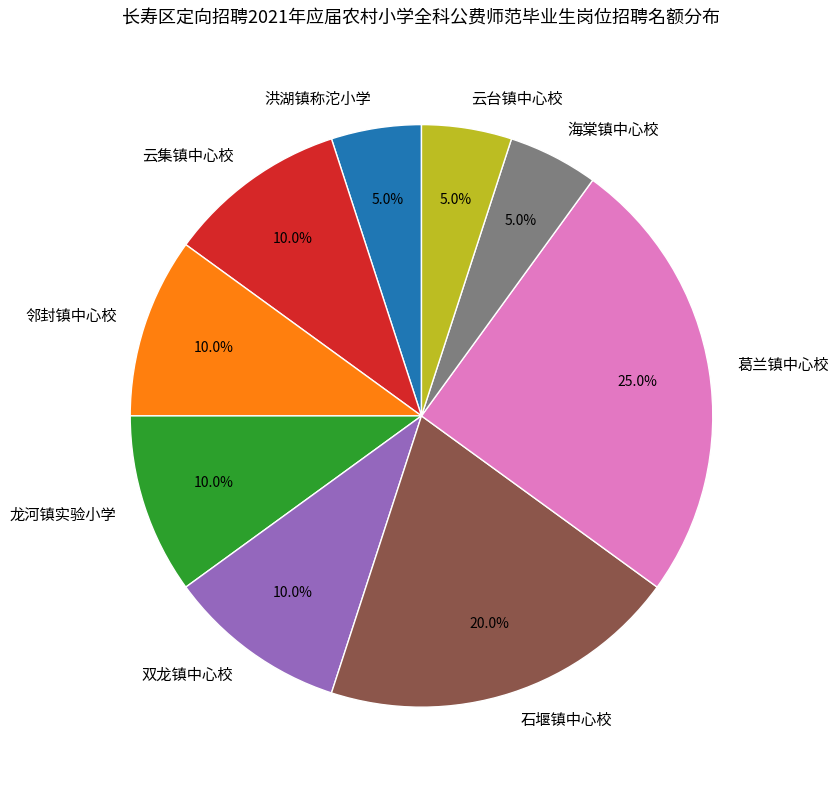

Is there any slice that represents more than half of the pie?

No